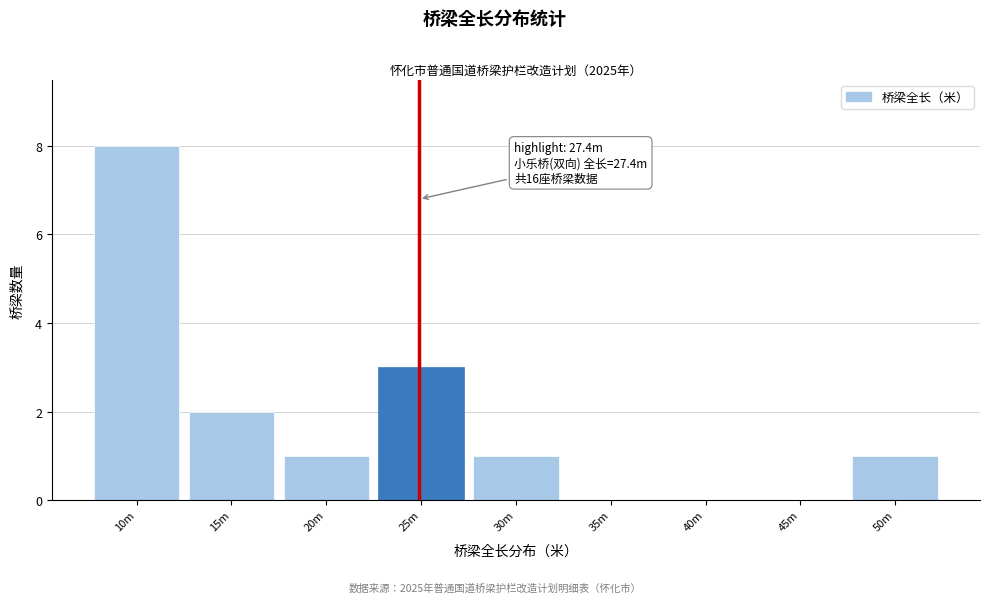

Reading right to left, what are all the values shown in this chart?

50m=1	45m=0	40m=0	35m=0	30m=1	25m=3	20m=1	15m=2	10m=8